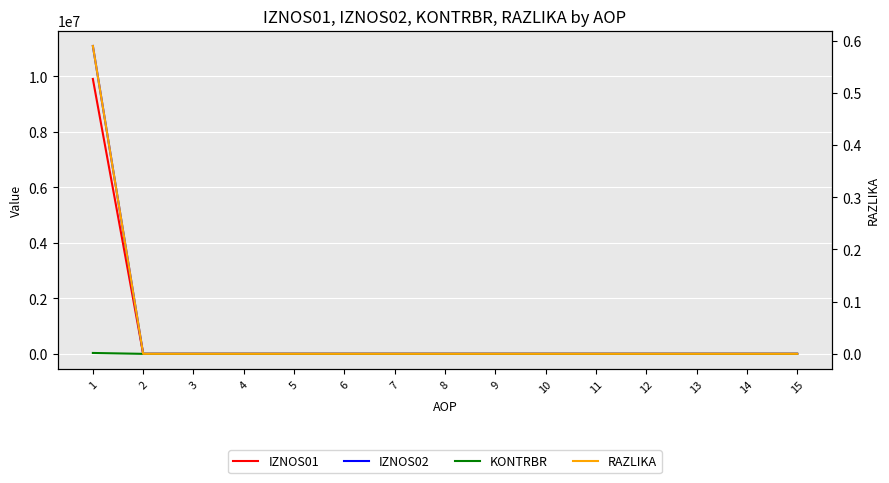

True or false: IZNOS01 and IZNOS02 intersect in this chart.

False